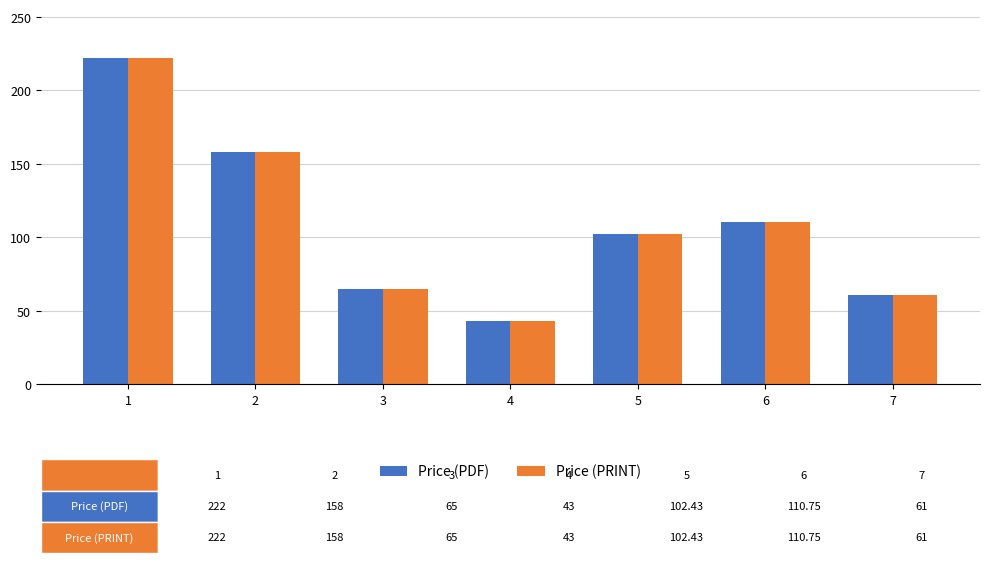

What is the minimum value shown in the chart?

43.0